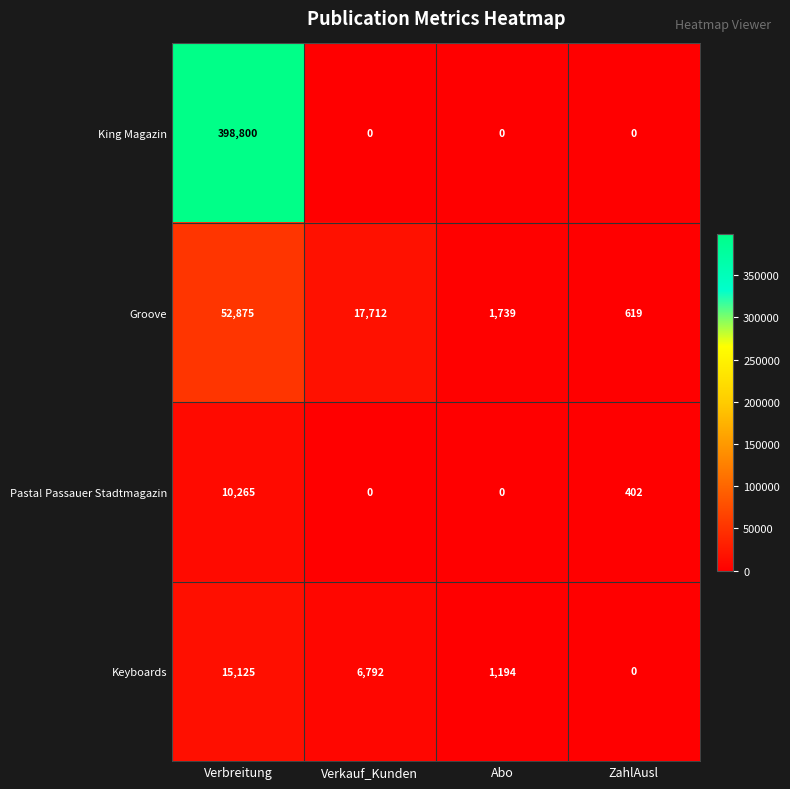

What is the total value across all series at Verkauf_Kunden?

24504